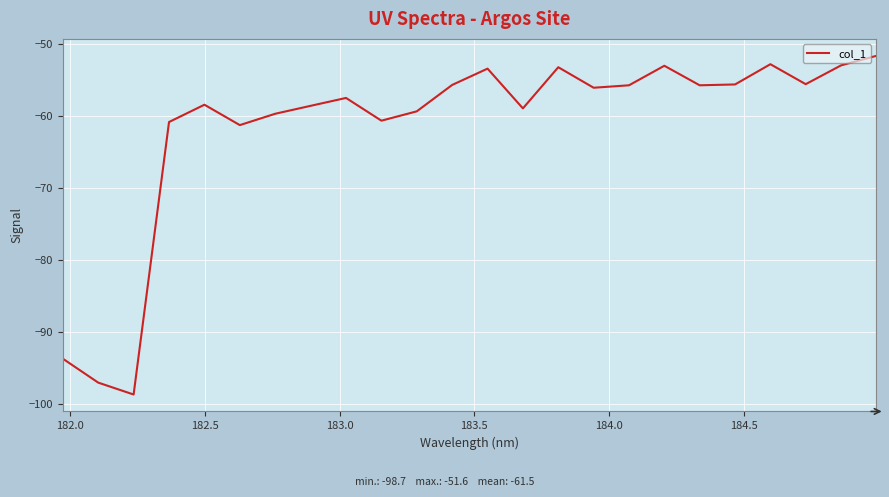

What is the difference between the maximum and minimum values?

47.1